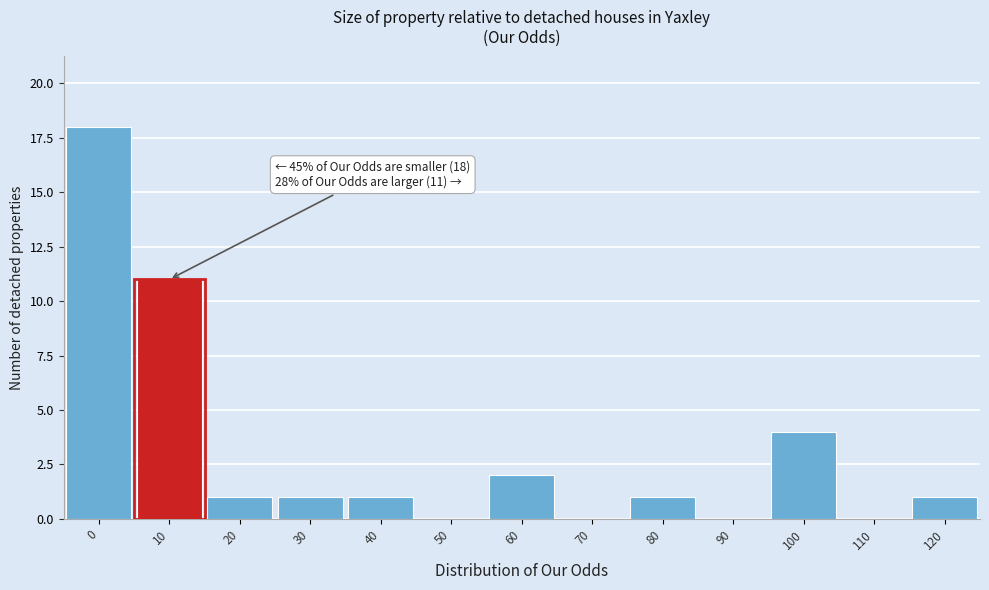

Reading right to left, transcribe all the data shown in this chart.

120=1	110=0	100=4	90=0	80=1	70=0	60=2	50=0	40=1	30=1	20=1	10=11	0=18